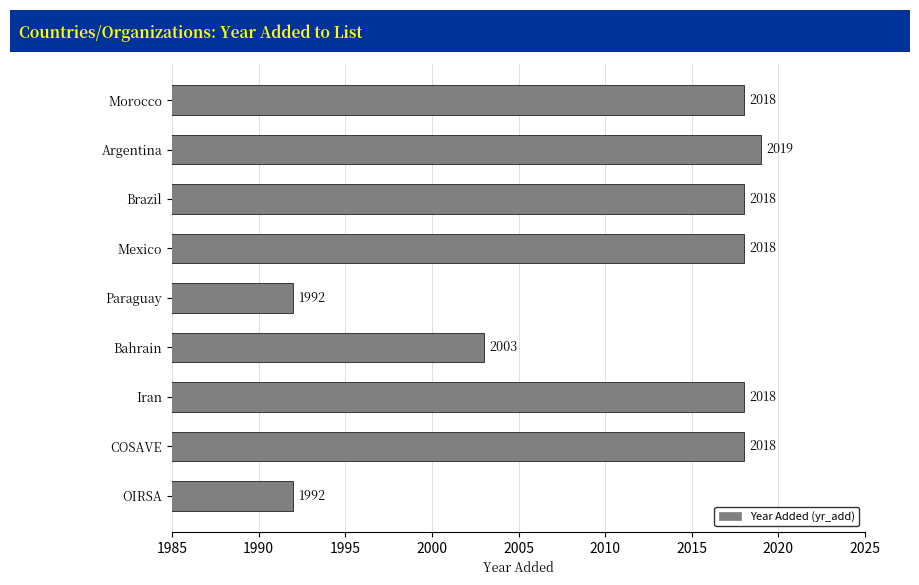

Approximately how many times larger is the value at Mexico compared to OIRSA?

1.0